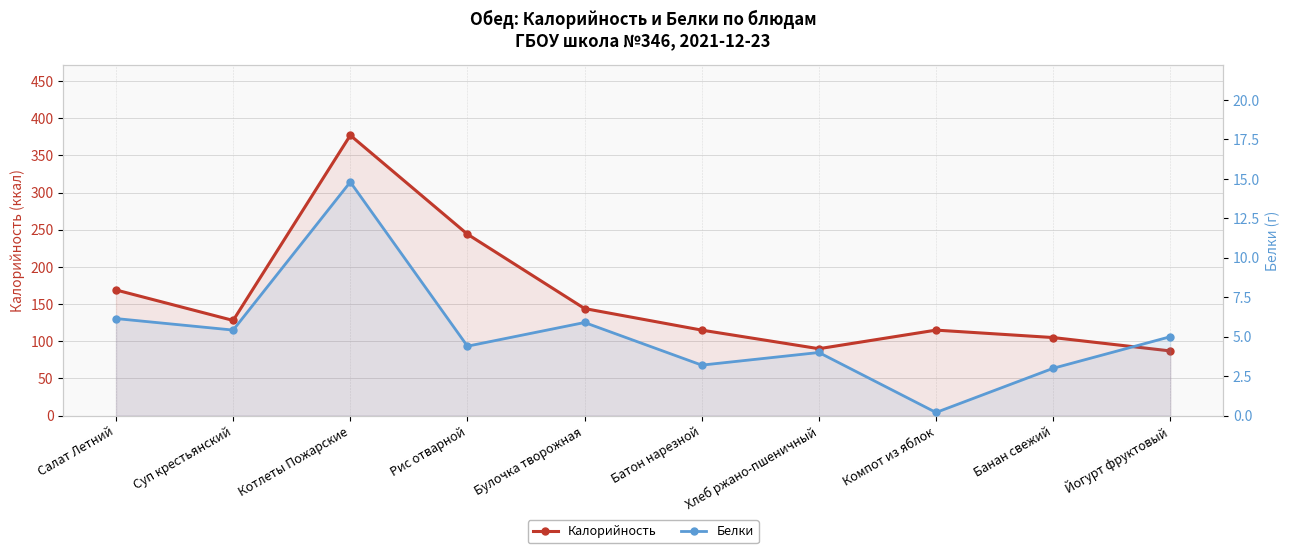

True or false: Калорийность and Белки cross at least once.

False